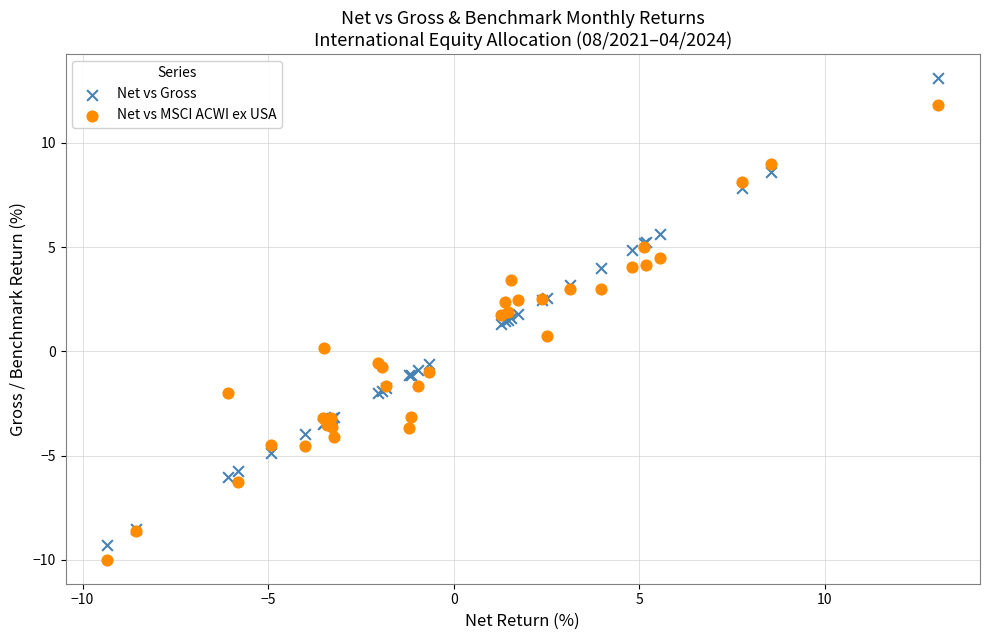

Which series has the largest Y range (max minus min)?

Net vs Gross